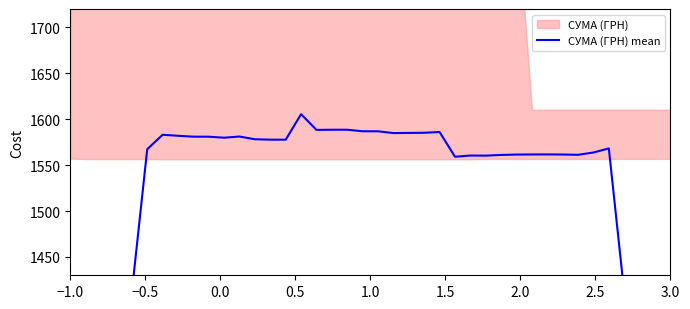

What is the difference between the maximum and minimum values?

820.8